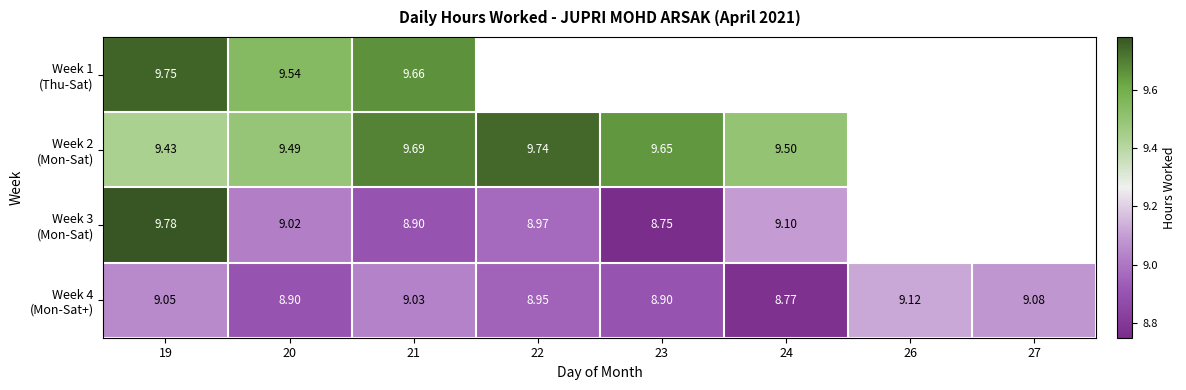

Is the value of Week 2 (Mon-Sat) at 26 greater than the value of Week 1 (Thu-Sat) at 22?

No